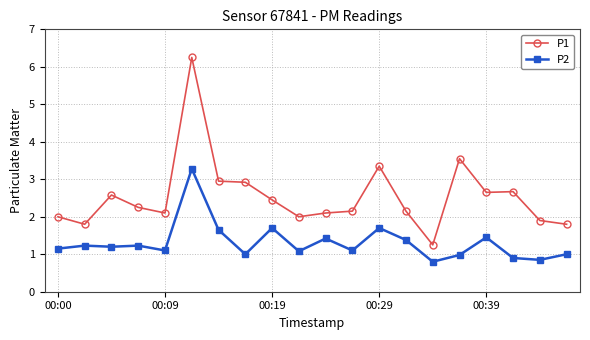

True or false: P2 and P1 intersect in this chart.

False